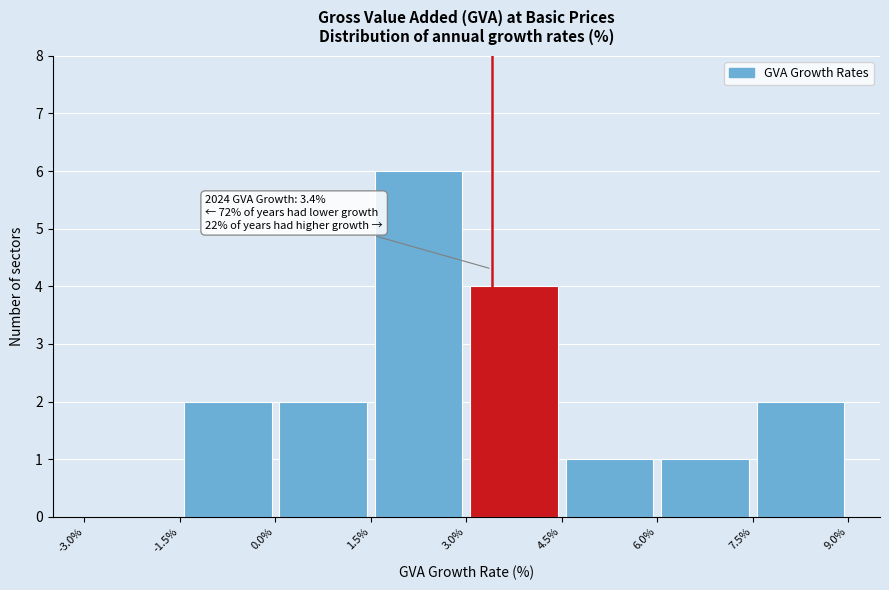

Which range on the x-axis has the tallest bar?

1.5% to 3.0%